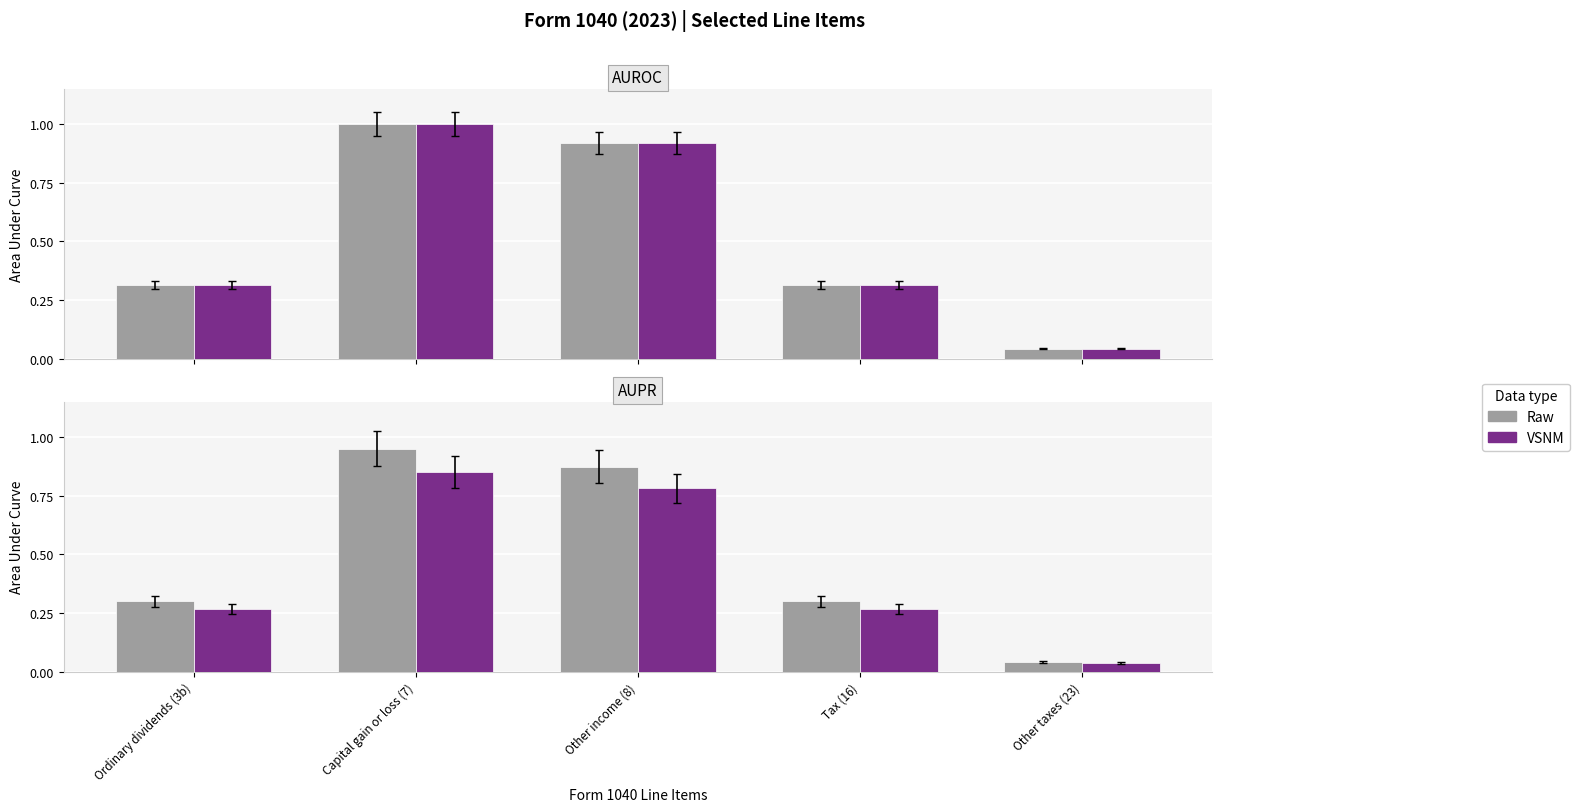

What is the value of the VSNM bar at the 1st from the left?

0.3